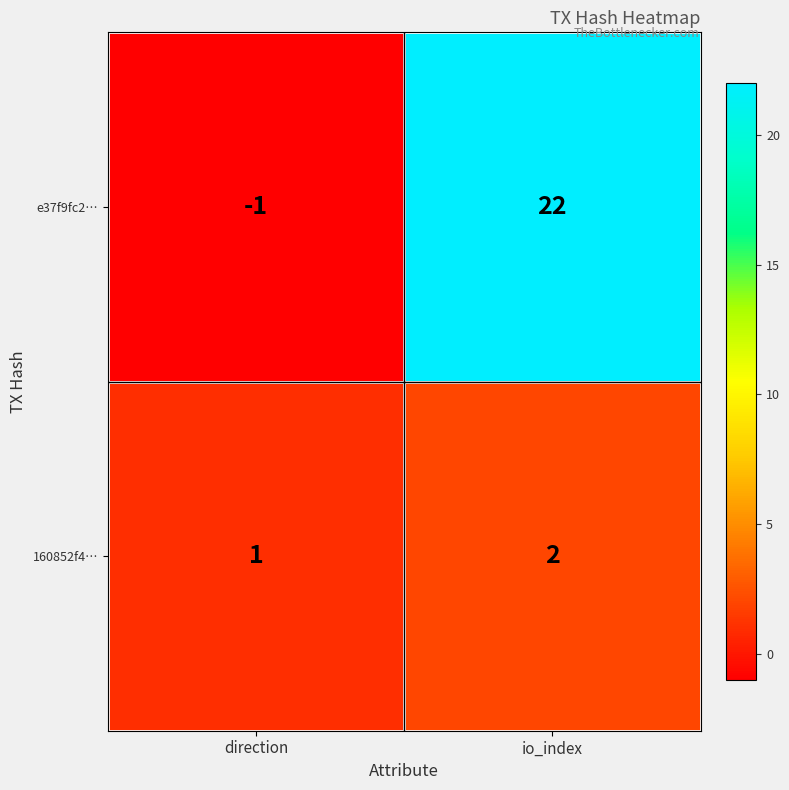

List the series in order of their overall mean, lowest first.

160852f4…, e37f9fc2…